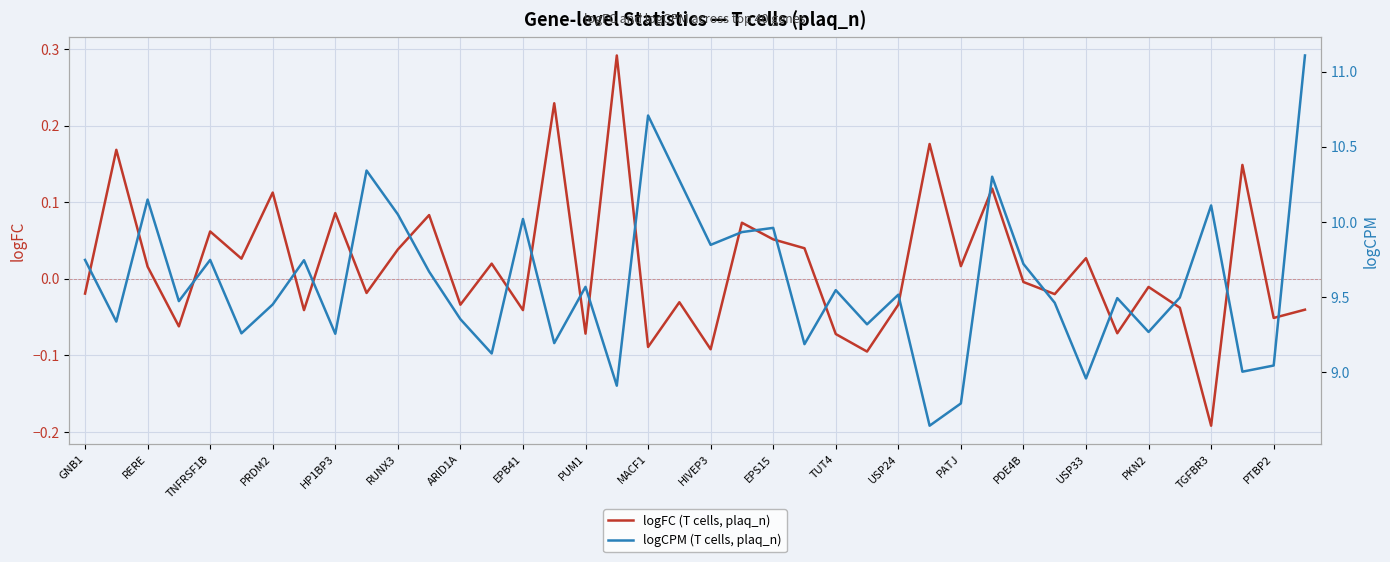

List the series in order of their overall mean, highest first.

logCPM (T cells, plaq_n), logFC (T cells, plaq_n)